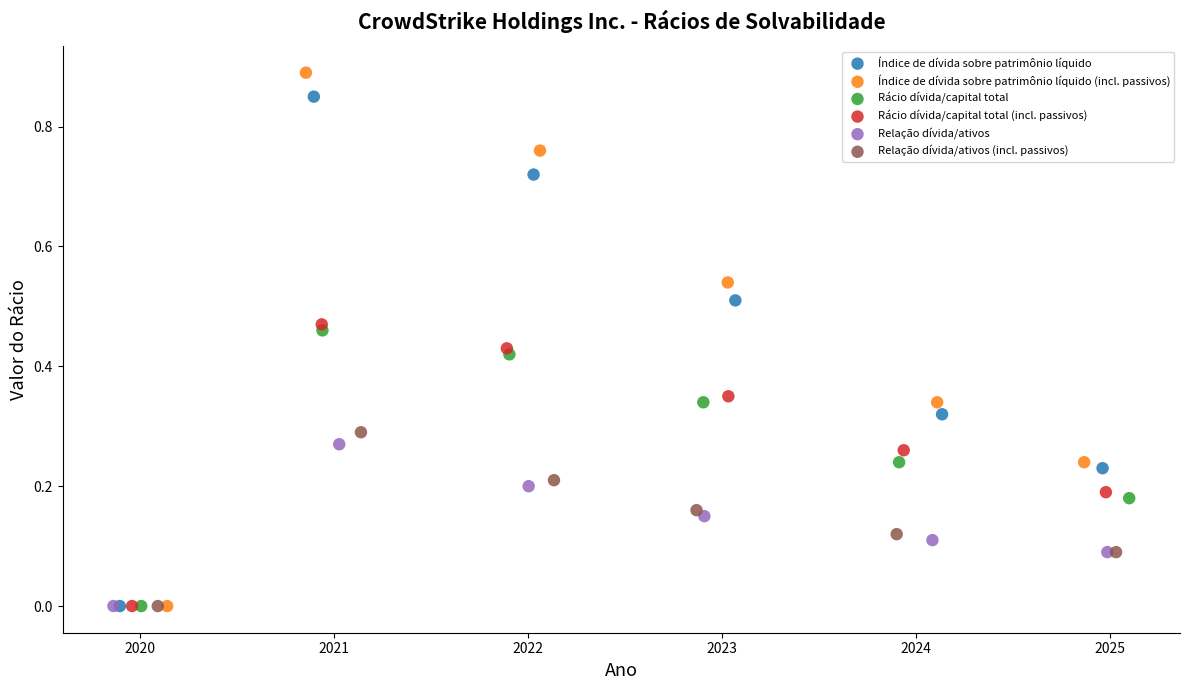

Which series has the largest Y range (max minus min)?

Índice de dívida sobre patrimônio líquido (incl. passivos)